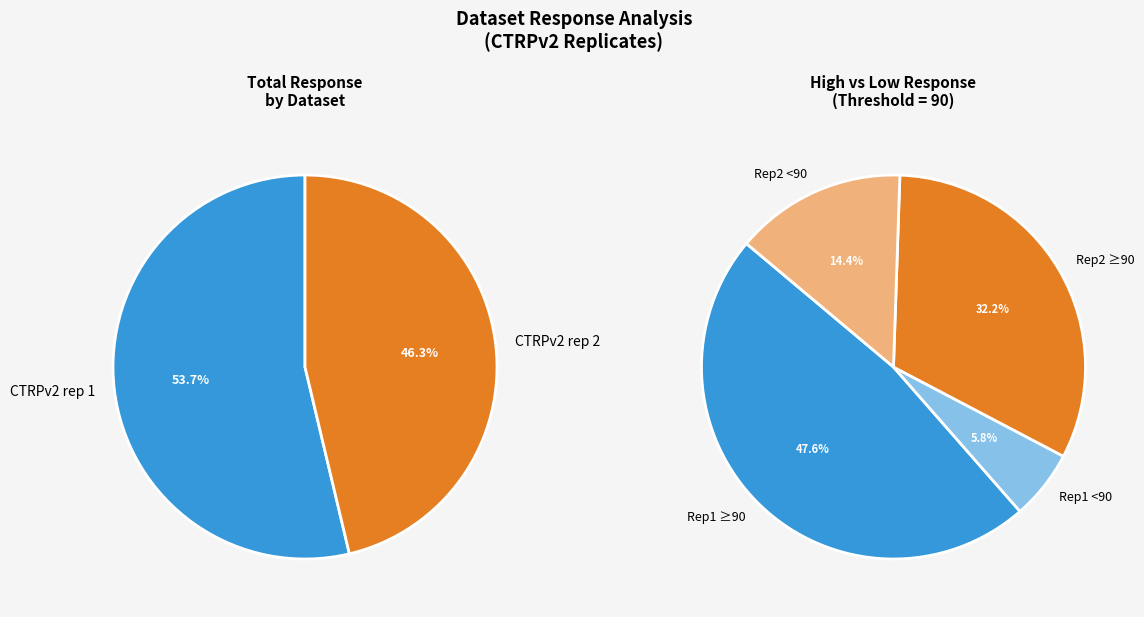

Is it true that 12 is 6% of the pie?

True